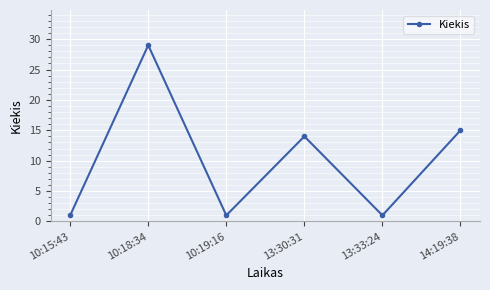

Reading left to right, list all the values displayed in this chart.

10:15:43=1	10:18:34=29	10:19:16=1	13:30:31=14	13:33:24=1	14:19:38=15